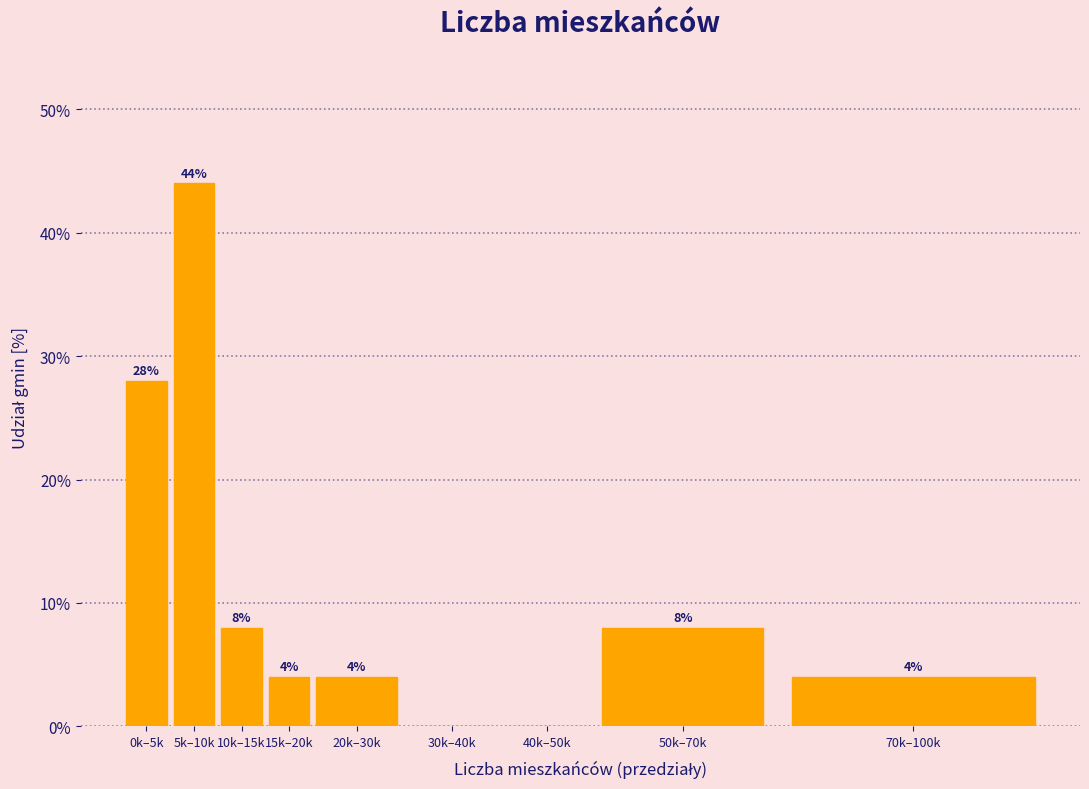

Reading left to right, what are all the values shown in this chart?

0k–5k=28.0	5k–10k=44.0	10k–15k=8.0	15k–20k=4.0	20k–30k=4.0	30k–40k=0.0	40k–50k=0.0	50k–70k=8.0	70k–100k=4.0